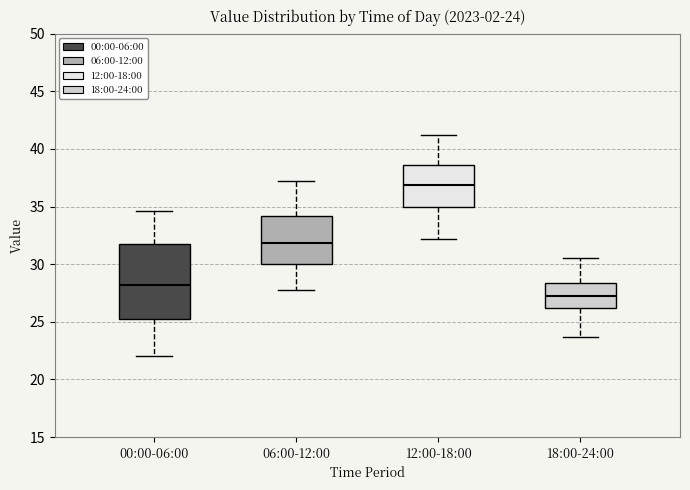

Comparing the boxes themselves (not the whiskers), which one is the tallest?

00:00-06:00